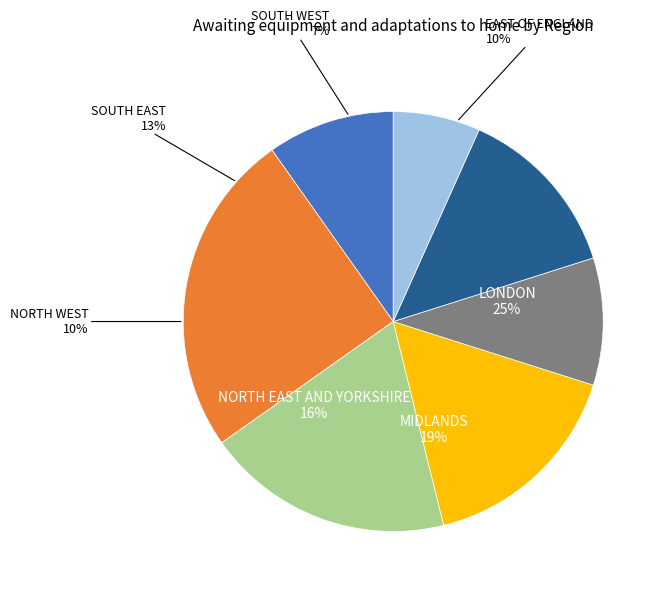

To the nearest percent, what is the difference between the largest and smallest slice percentages?

18%